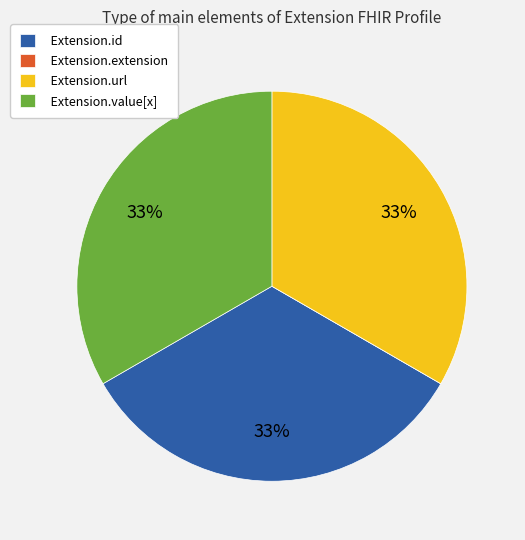

True or false: Extension.value[x] accounts for 47% of the total.

False